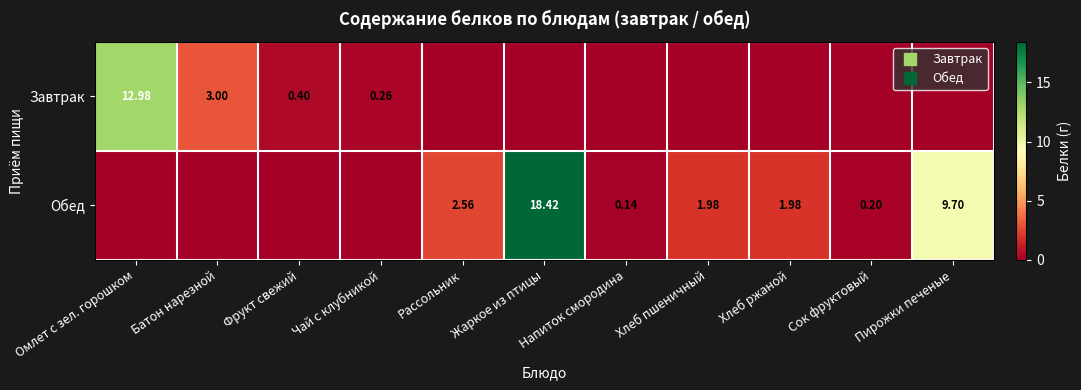

The value of Обед at Сок фруктовый is 0.3. True or false?

False